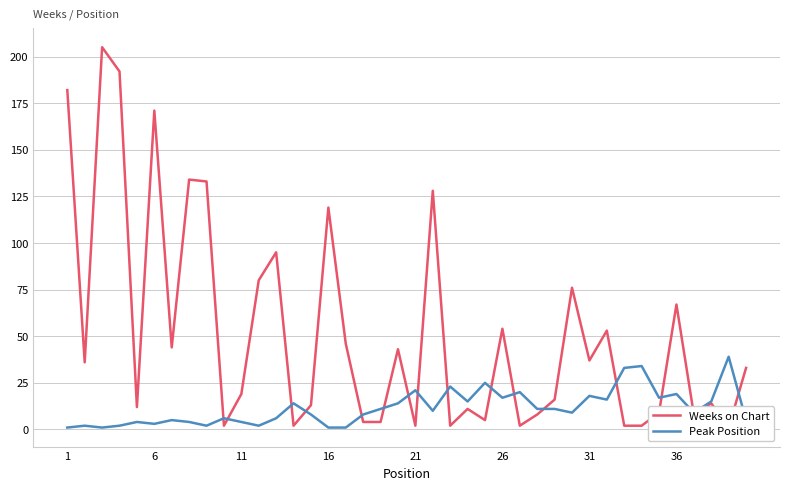

What are all the series names shown in the legend?

Weeks on Chart, Peak Position